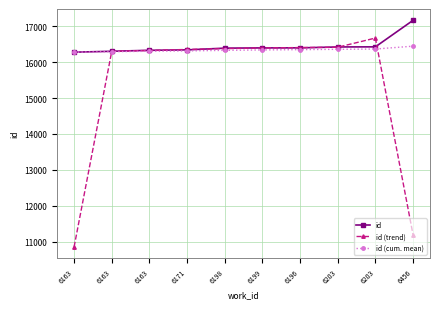

Which category has the highest value in the id (trend) series?

6203